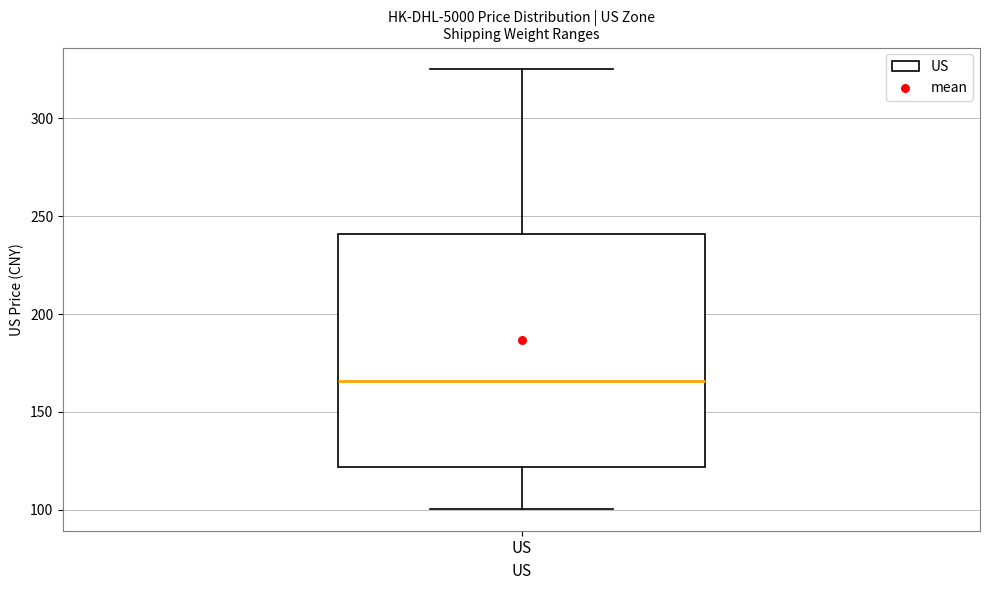

Read this box plot against the y-axis: the position of the median line, the range covered by the box, and the ends of both whiskers. The values are not printed on the chart, so give them approximately, as read against the axis.

median 165, box 120 to 240, whiskers 100 to 325